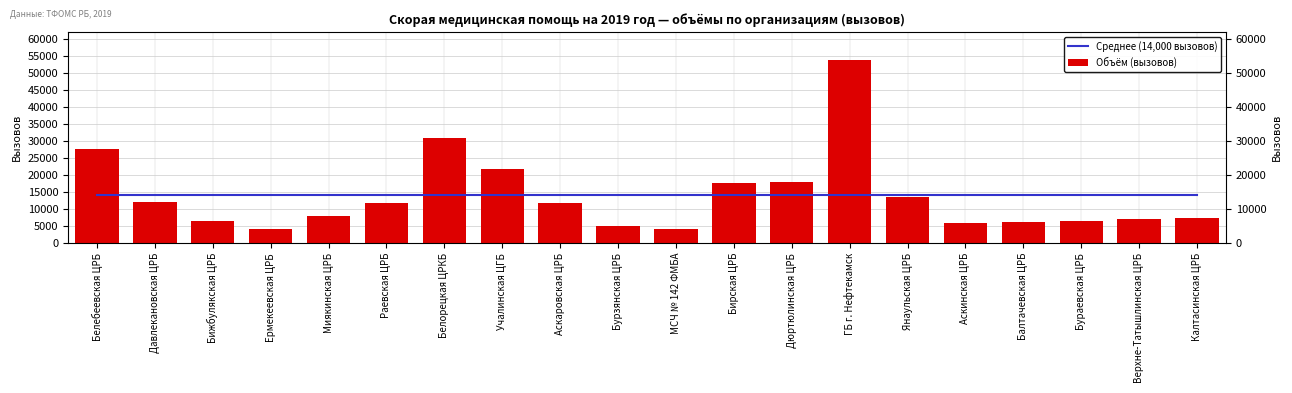

Reading left to right, transcribe all the data shown in this chart.

Среднее (14,000 вызовов): Белебеевская ЦРБ=14000.8	Давлекановская ЦРБ=14000.8	Бижбулякская ЦРБ=14000.8	Ермекеевская ЦРБ=14000.8	Миякинская ЦРБ=14000.8	Раевская ЦРБ=14000.8	Белорецкая ЦРКБ=14000.8	Учалинская ЦГБ=14000.8	Аскаровская ЦРБ=14000.8	Бурзянская ЦРБ=14000.8	МСЧ № 142 ФМБА=14000.8	Бирская ЦРБ=14000.8	Дюртюлинская ЦРБ=14000.8	ГБ г. Нефтекамск=14000.8	Янаульская ЦРБ=14000.8	Аскинская ЦРБ=14000.8	Балтачевская ЦРБ=14000.8	Бураевская ЦРБ=14000.8	Верхне-Татышлинская ЦРБ=14000.8	Калтасинская ЦРБ=14000.8
Объём (вызовов): Белебеевская ЦРБ=27590.0	Давлекановская ЦРБ=12002.0	Бижбулякская ЦРБ=6494.0	Ермекеевская ЦРБ=4139.0	Миякинская ЦРБ=7862.0	Раевская ЦРБ=11718.0	Белорецкая ЦРКБ=30949.0	Учалинская ЦГБ=21775.0	Аскаровская ЦРБ=11911.0	Бурзянская ЦРБ=5113.0	МСЧ № 142 ФМБА=4143.0	Бирская ЦРБ=17706.0	Дюртюлинская ЦРБ=18084.0	ГБ г. Нефтекамск=53846.0	Янаульская ЦРБ=13554.0	Аскинская ЦРБ=5922.0	Балтачевская ЦРБ=6120.0	Бураевская ЦРБ=6617.0	Верхне-Татышлинская ЦРБ=7002.0	Калтасинская ЦРБ=7468.0